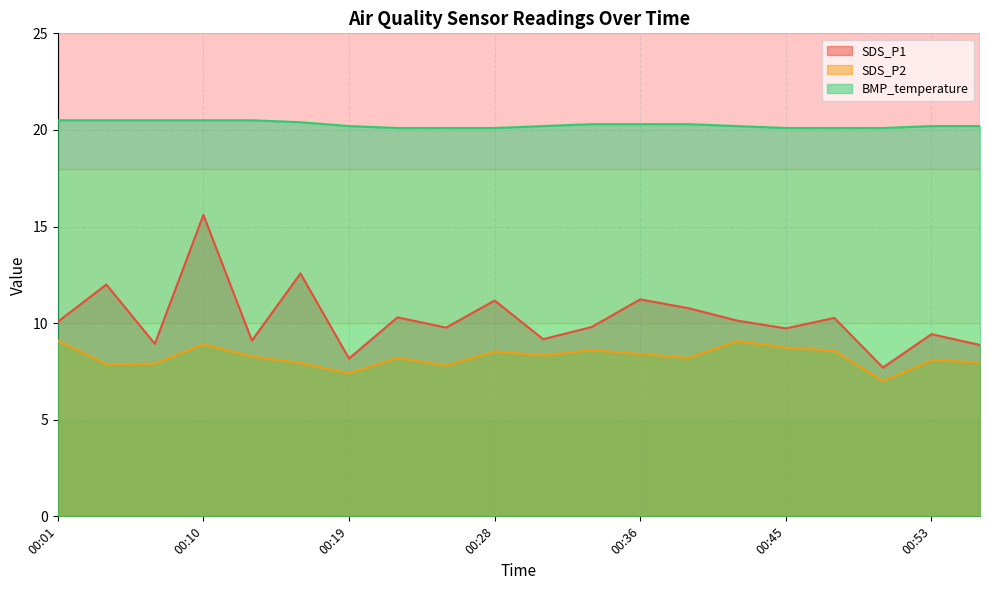

What is the value of the SDS_P1 point at the 10th from the left?

11.2